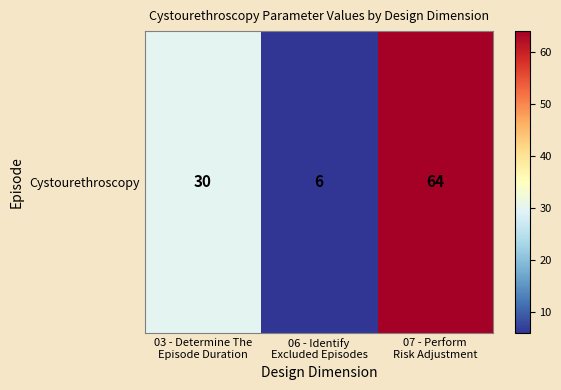

Reading left to right, what are all the values shown in this chart?

30	6	64